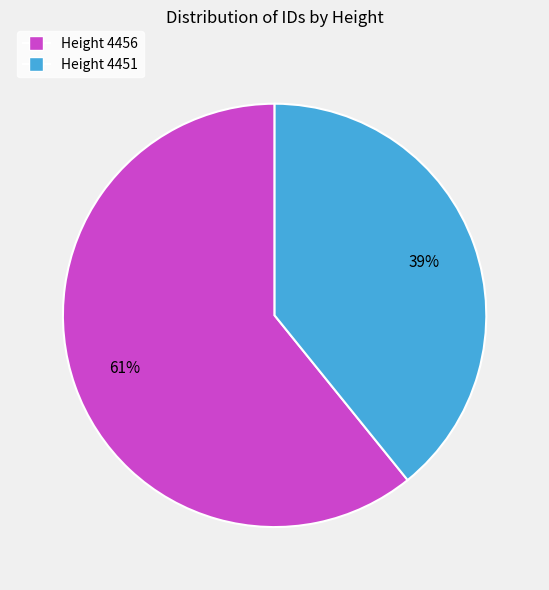

How many segments does this pie chart have?

2